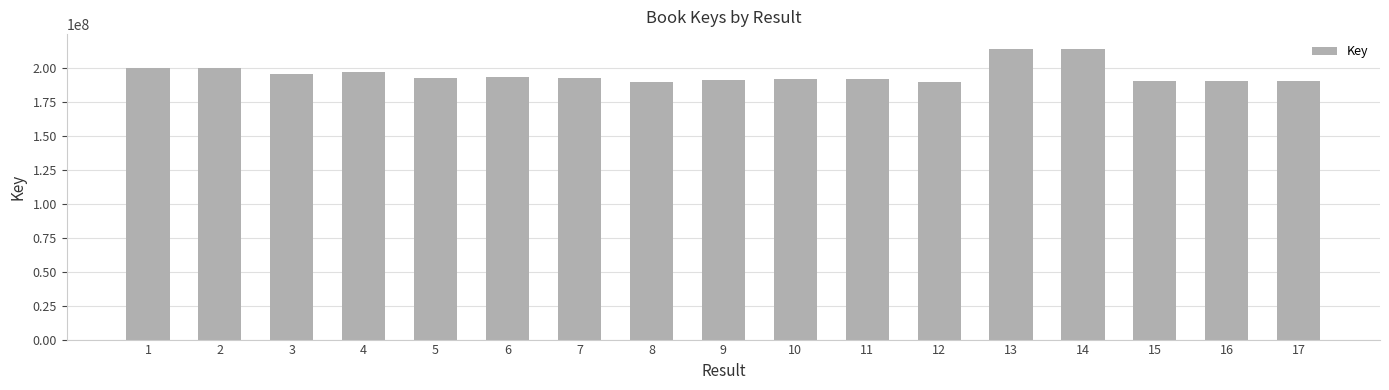

What is the change in value from 1 to 6?

-6083932